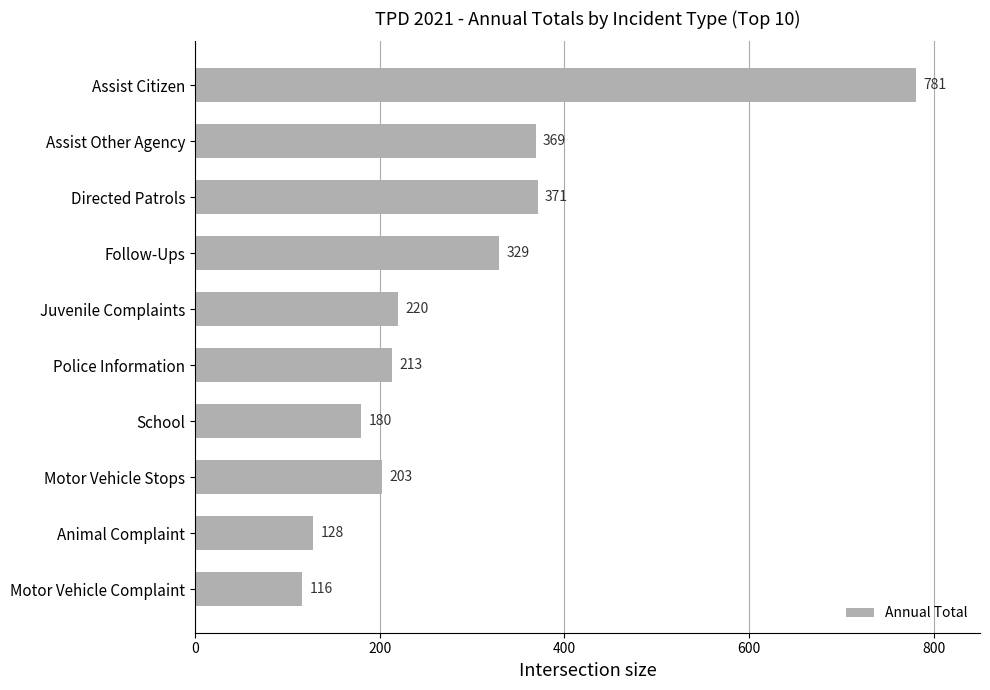

How many categories are shown in the chart?

10